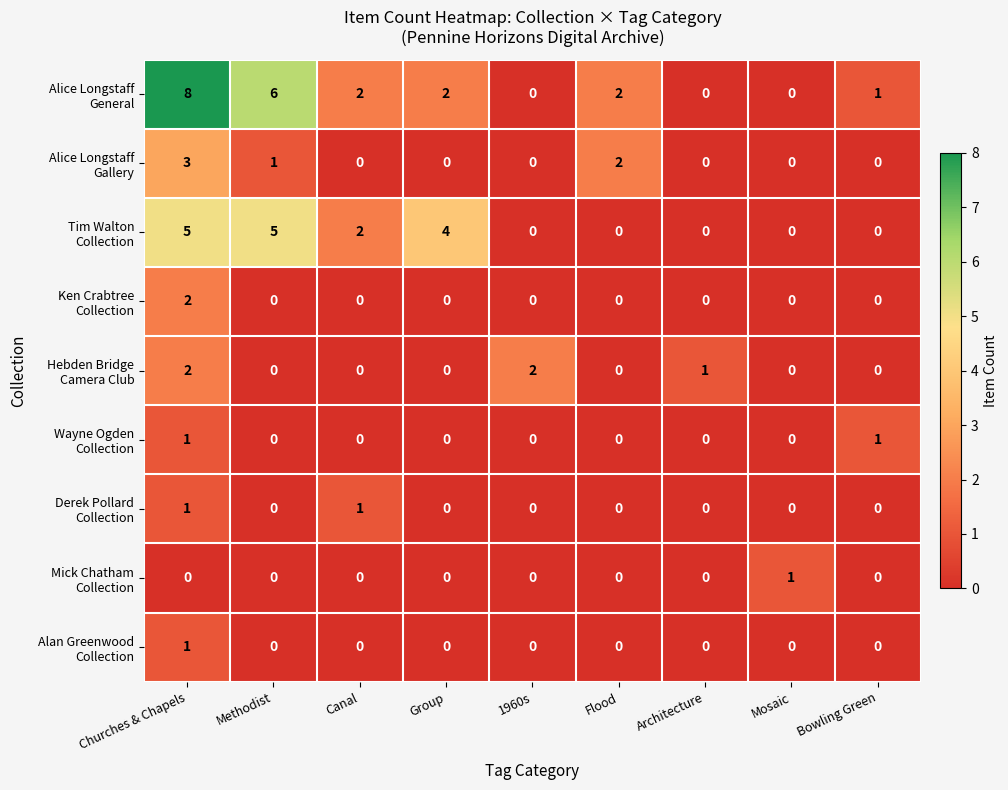

What is the difference between the highest and lowest values at Churches & Chapels?

8